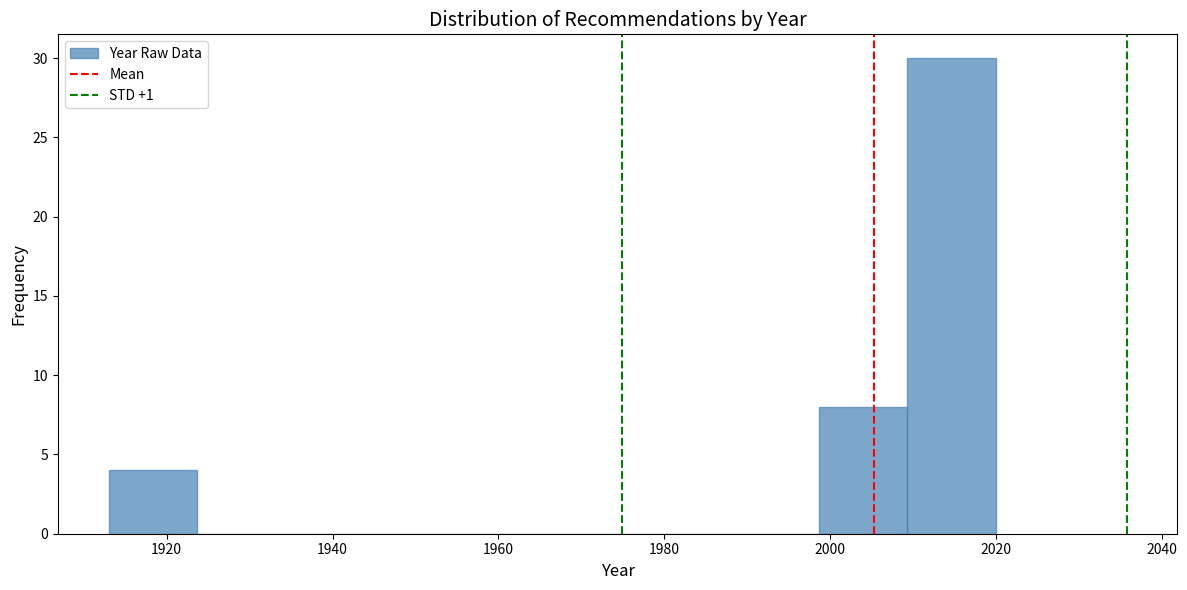

Reading left to right, transcribe this chart: for each bar, give the range it covers on the x-axis and its height. Neither the bar edges nor the heights are printed on the chart, so give them approximately, as read against the axes.

1914 to 1924: 4
1924 to 1934: 0
1934 to 1946: 0
1946 to 1956: 0
1956 to 1966: 0
1966 to 1978: 0
1978 to 1988: 0
1988 to 1998: 0
1998 to 2010: 8
2010 to 2020: 30